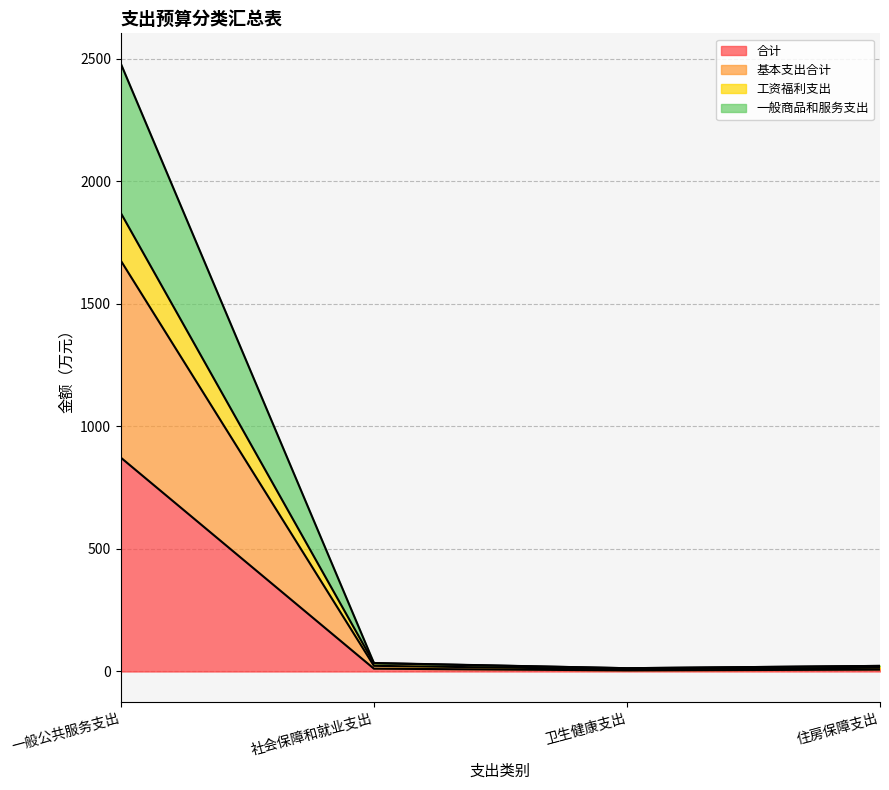

What is the difference between the second highest and minimum values in the 合计 series?

7.1